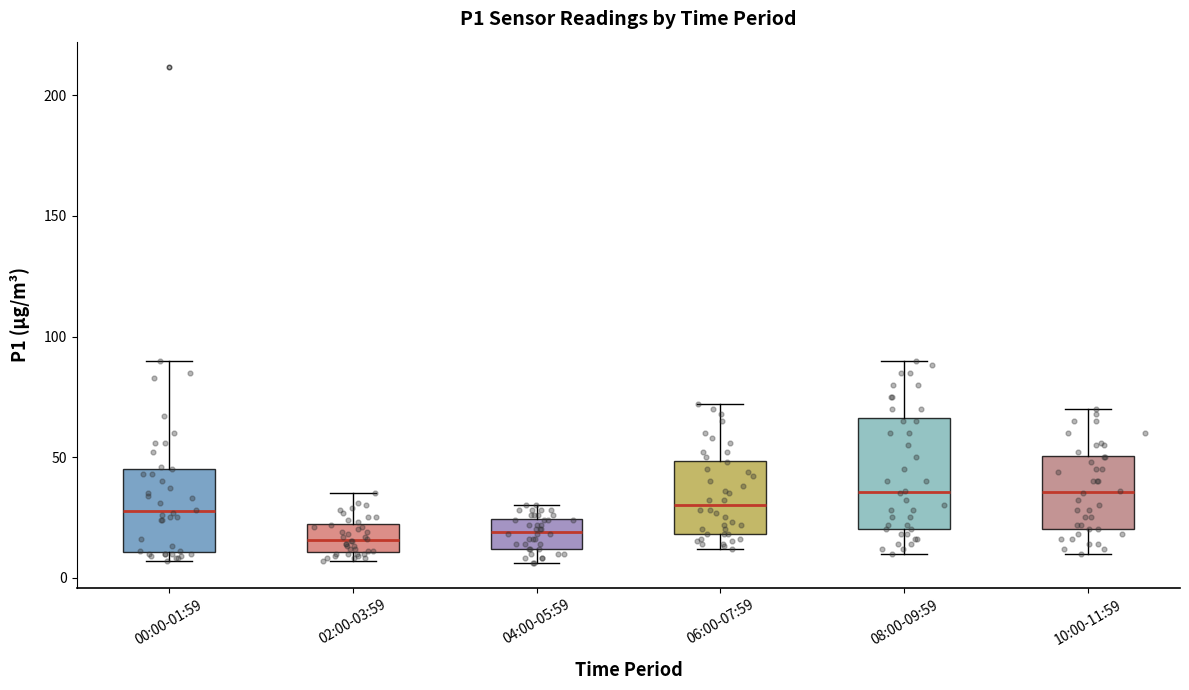

Reading left to right, transcribe this box plot: for each box, give where its median line is, the range the box spans, and where its two whiskers end, as read against the y-axis. The values are not printed on the chart, so give them approximately, as read against the axis.

00:00-01:59: median 30, box 10 to 45, whiskers 5 to 90
02:00-03:59: median 15, box 10 to 20, whiskers 5 to 35
04:00-05:59: median 20, box 10 to 25, whiskers 5 to 30
06:00-07:59: median 30, box 20 to 50, whiskers 10 to 70
08:00-09:59: median 35, box 20 to 65, whiskers 10 to 90
10:00-11:59: median 35, box 20 to 50, whiskers 10 to 70